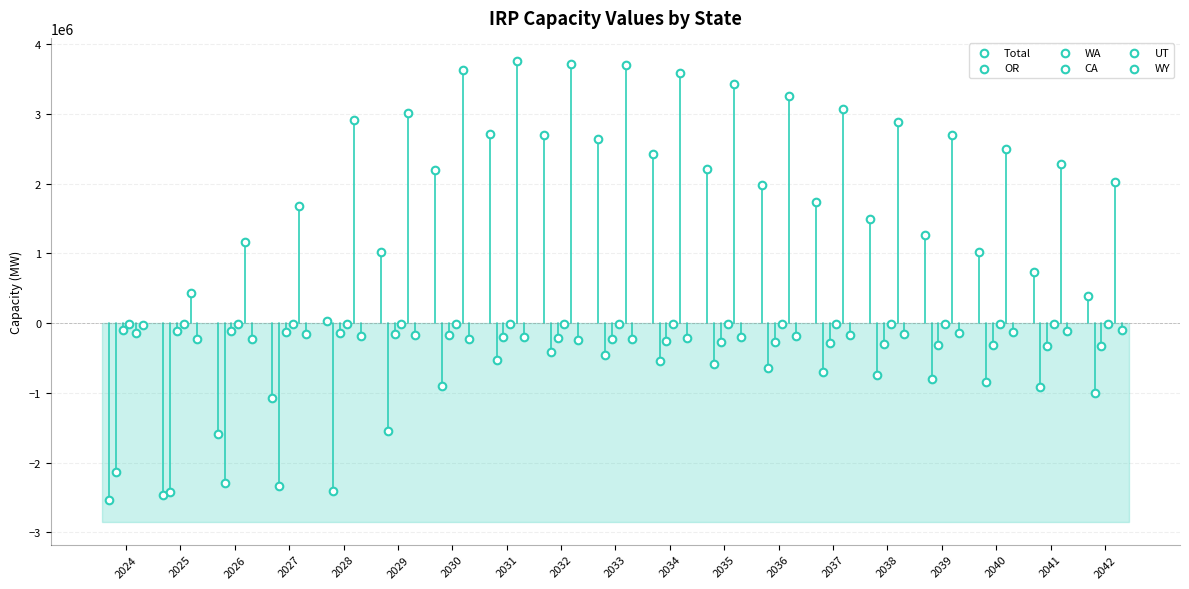

What are all the series names shown in the legend?

Total, OR, WA, CA, UT, WY